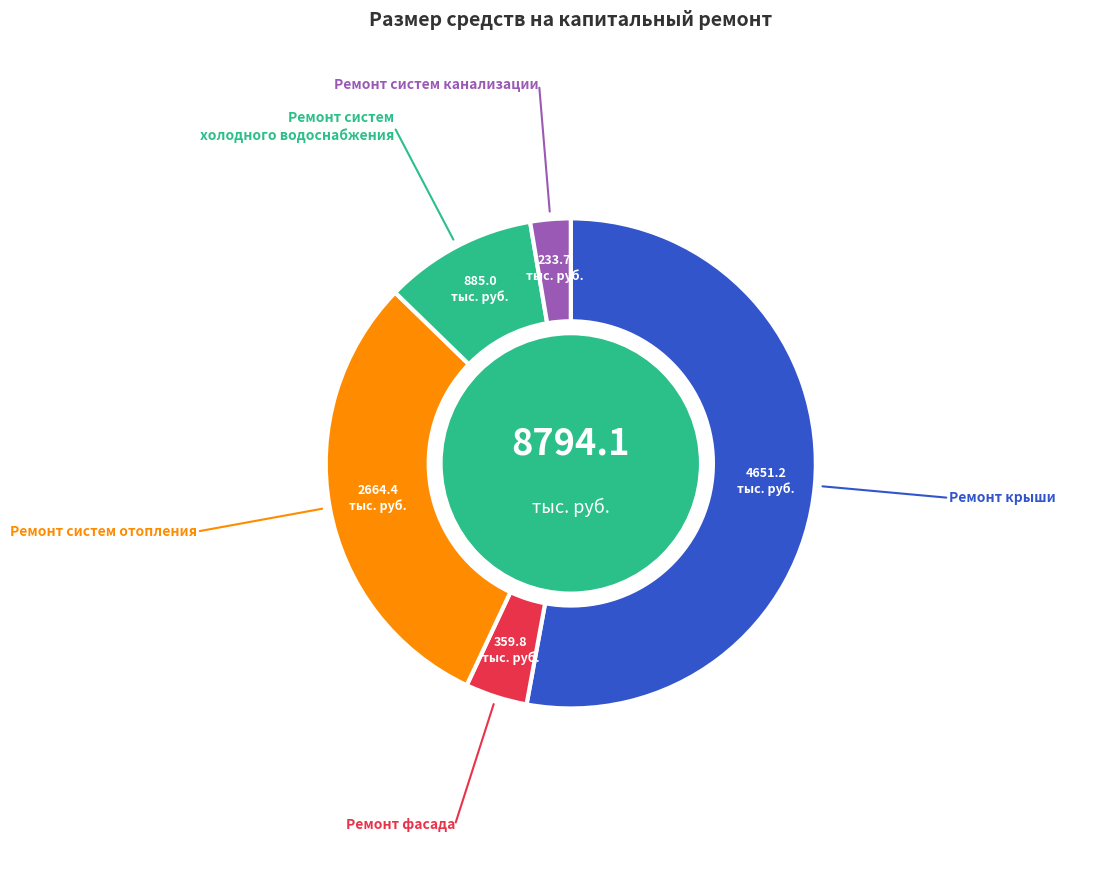

Is there any slice that represents more than half of the pie?

Yes